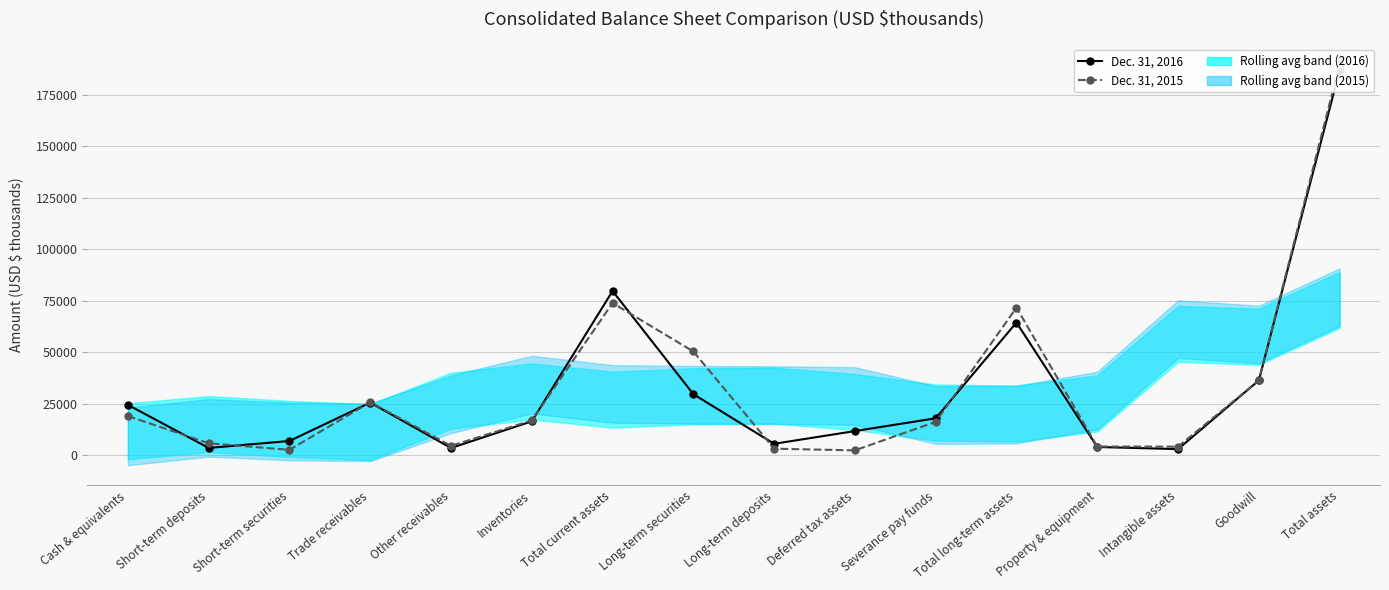

Reading left to right, list all the values displayed in this chart.

Dec. 31, 2016: Cash & equivalents=24344	Short-term deposits=3401	Short-term securities=6778	Trade receivables=25448	Other receivables=3377	Inventories=16333	Total current assets=79681	Long-term securities=29540	Long-term deposits=5407	Deferred tax assets=11607	Severance pay funds=17820	Total long-term assets=64374	Property & equipment=3867	Intangible assets=2832	Goodwill=36222	Total assets=186976
Dec. 31, 2015: Cash & equivalents=18908	Short-term deposits=5661	Short-term securities=2480	Trade receivables=25622	Other receivables=4405	Inventories=16778	Total current assets=73854	Long-term securities=50294	Long-term deposits=3034	Deferred tax assets=2216	Severance pay funds=16086	Total long-term assets=71630	Property & equipment=4090	Intangible assets=4024	Goodwill=36222	Total assets=189820